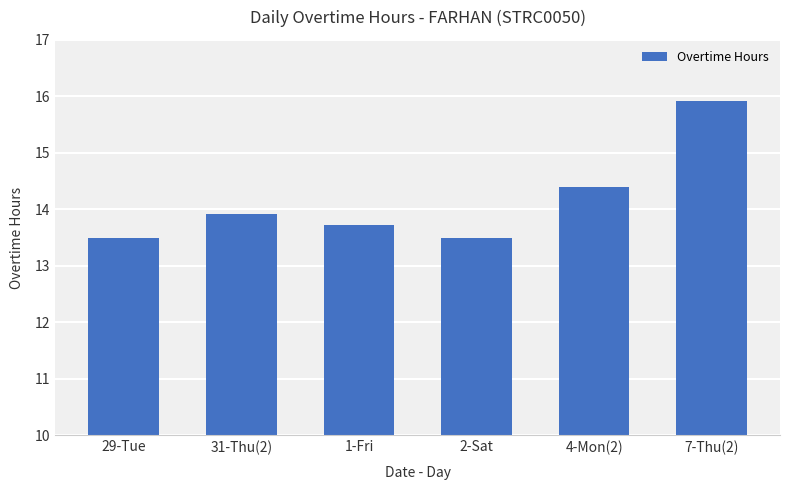

Does the chart contain stacked bars?

No